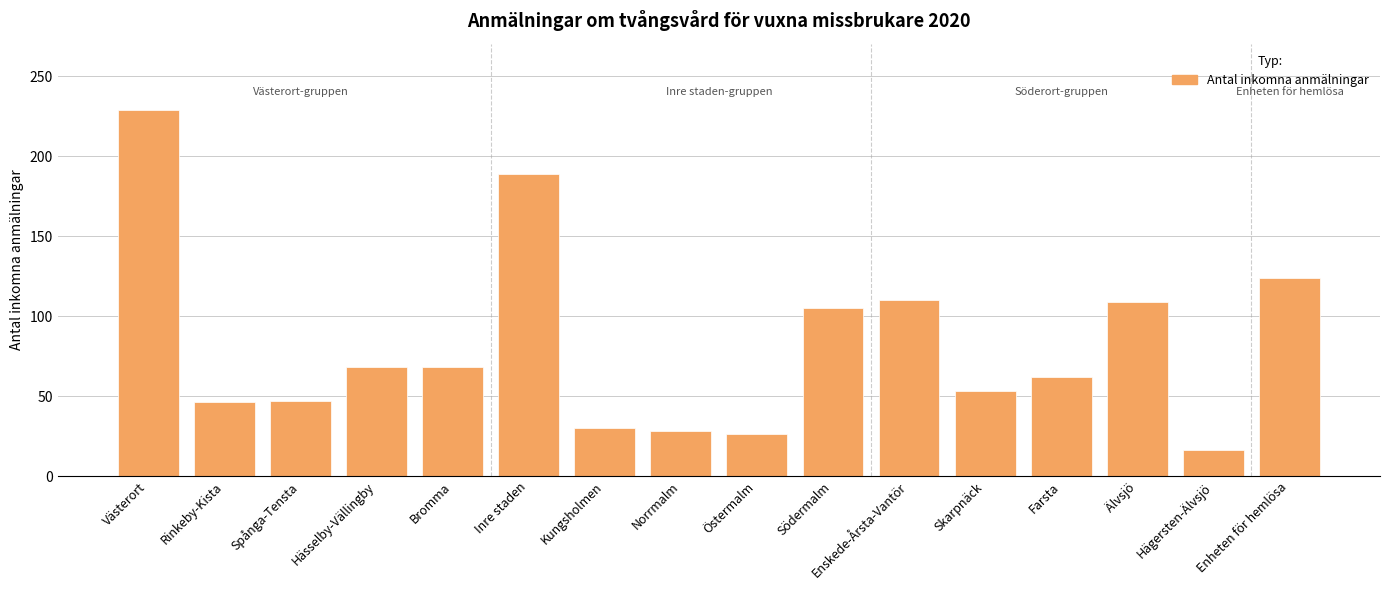

At which category does the chart reach its peak across all series?

Västerort